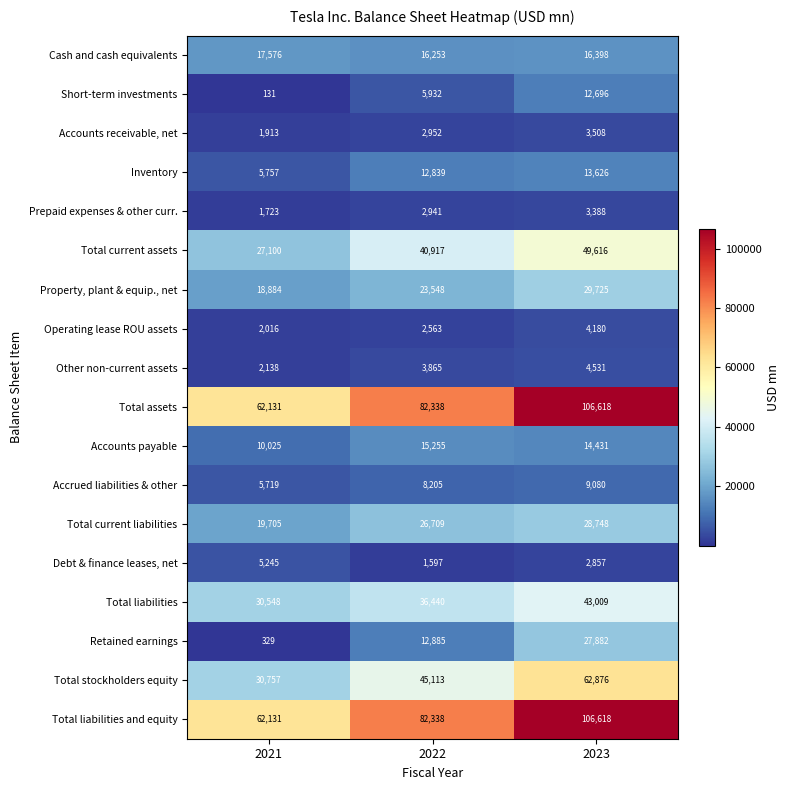

Is it true that Accounts receivable, net equals 5822 at 2023?

False